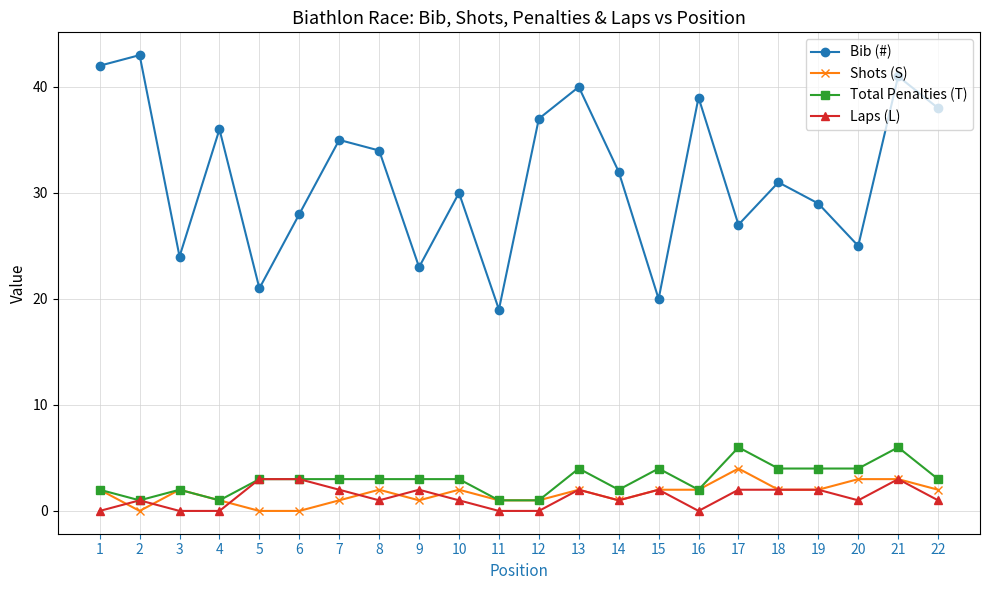

What is the maximum value for Total Penalties (T)?

6